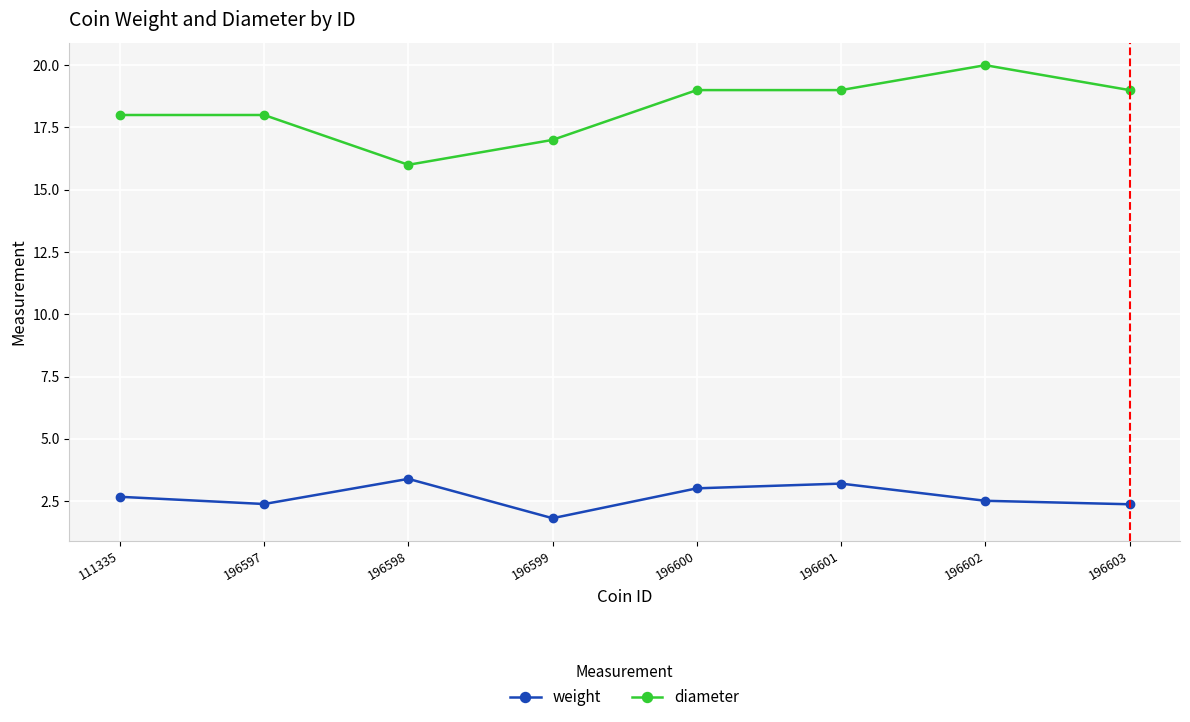

Is the value of weight at 196600 greater than the value of diameter at 111335?

No